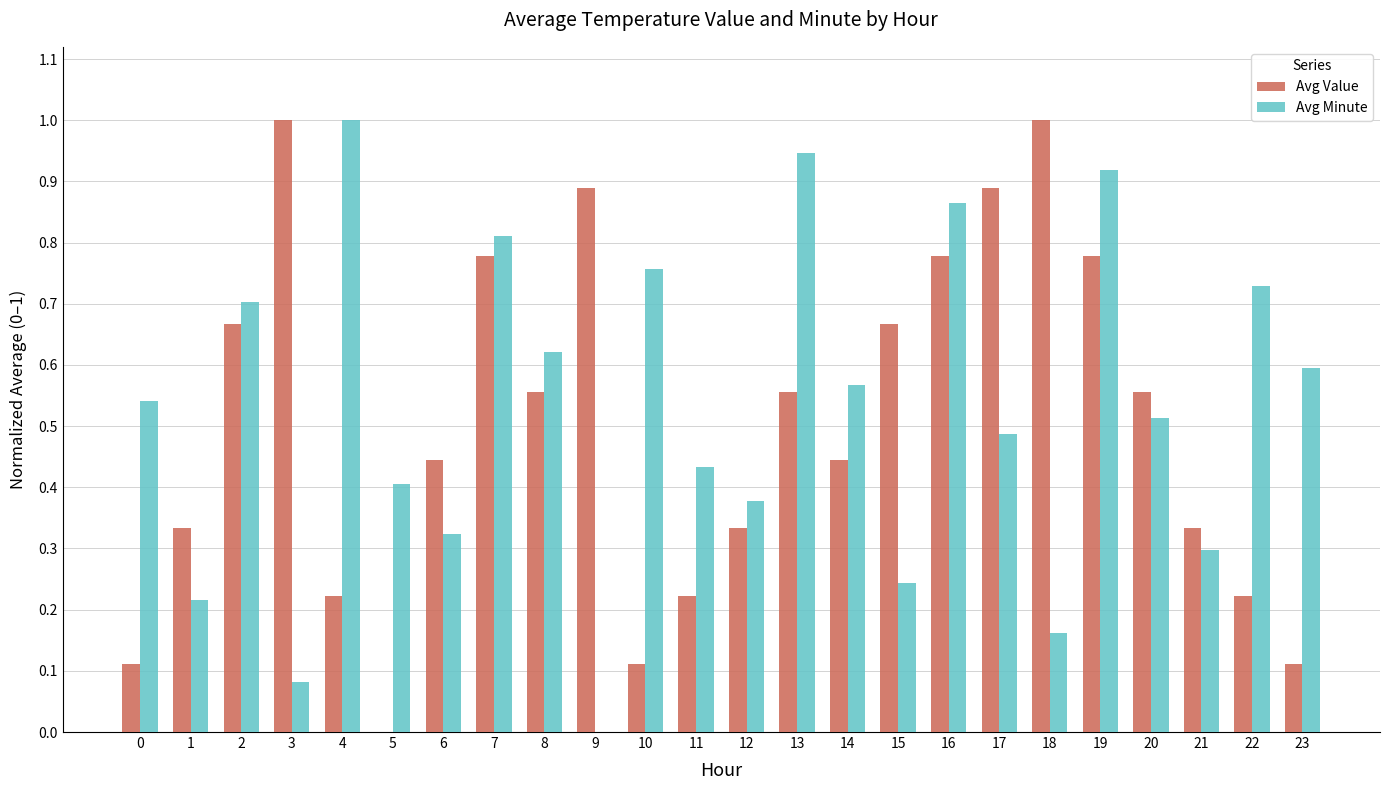

What is the total value across all series at 8?

1.2